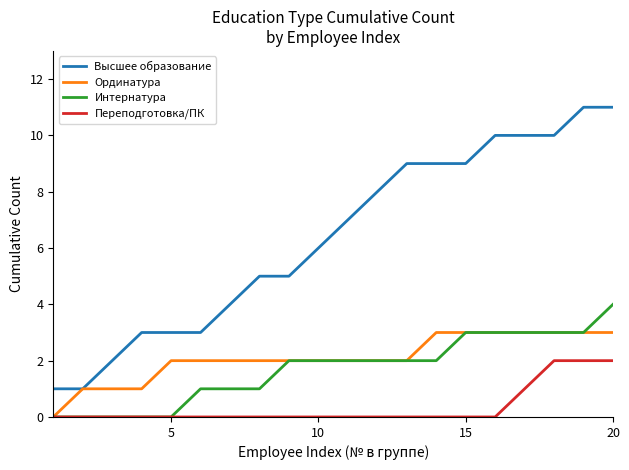

Which series has the largest total across all categories?

Высшее образование